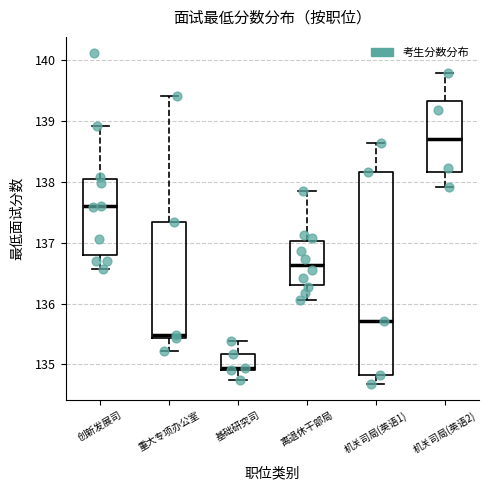

Where is the lower edge of the box for 创新发展司 on the y-axis? The values are not printed on the chart, so give them approximately, as read against the axis.

136.8